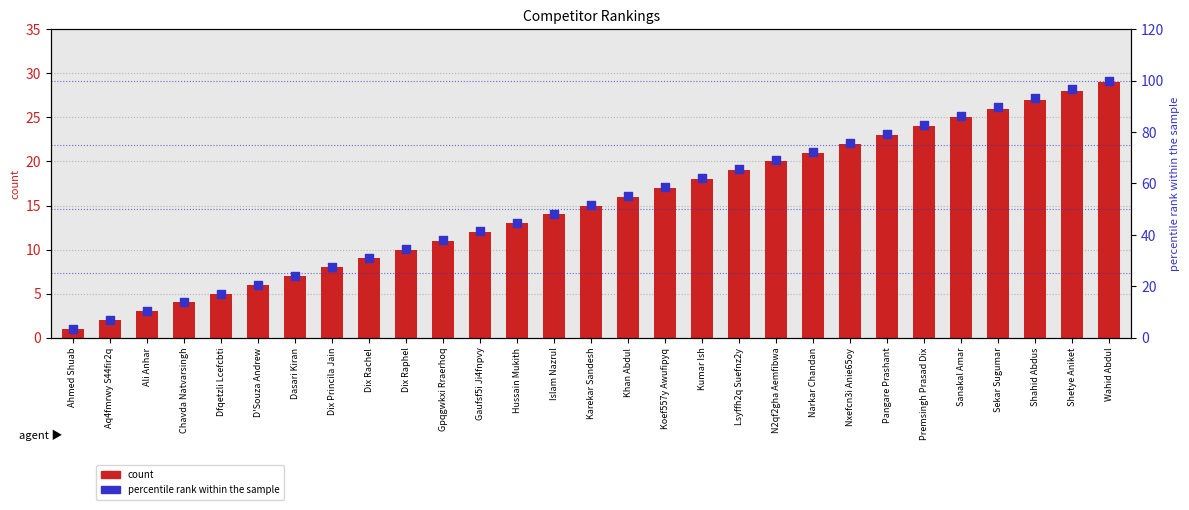

What is the total value across all series at Koef557y Awufipyq?

75.6